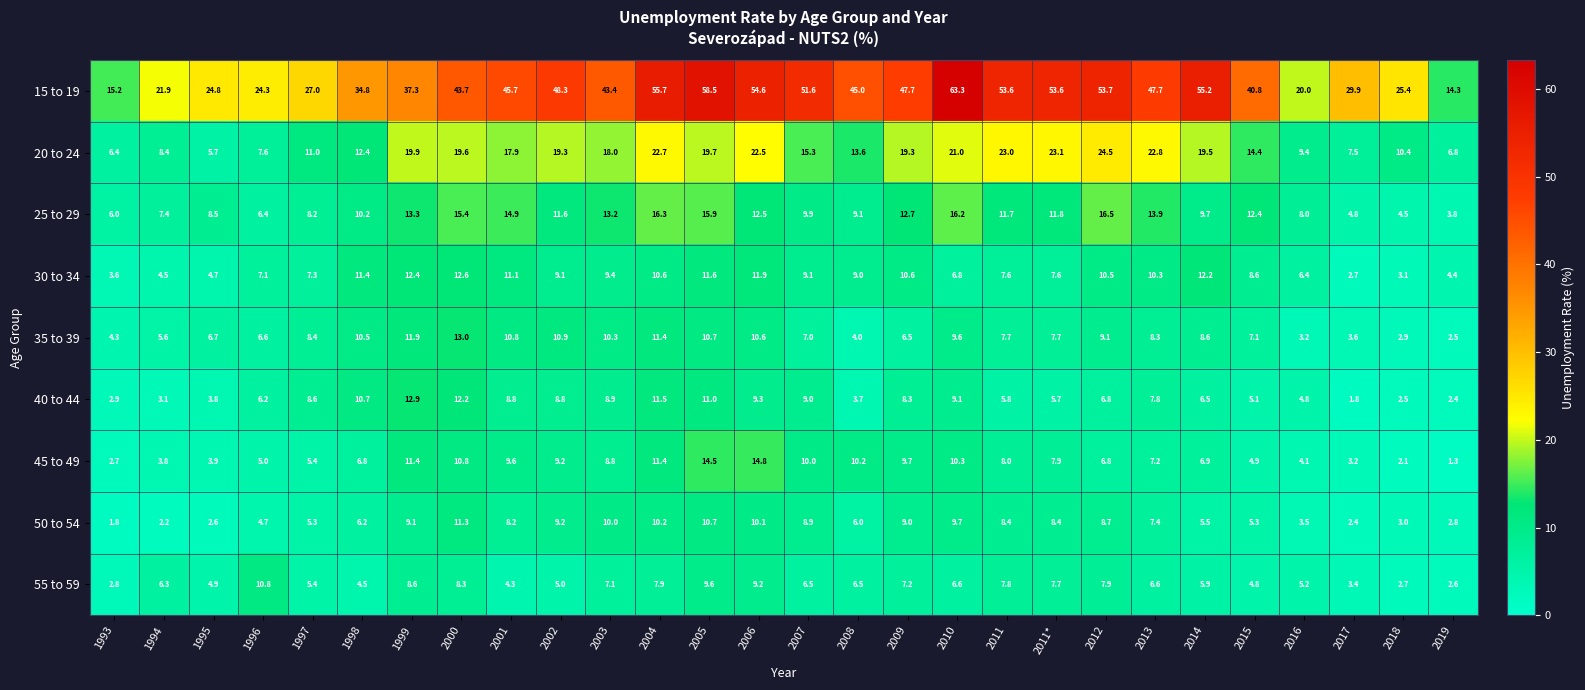

What is the greatest value displayed?

63.3